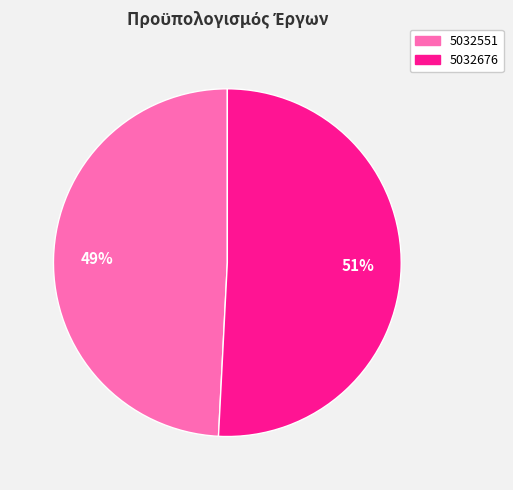

What is the ratio of the value at 5032551 to the value at 5032676?

1.0